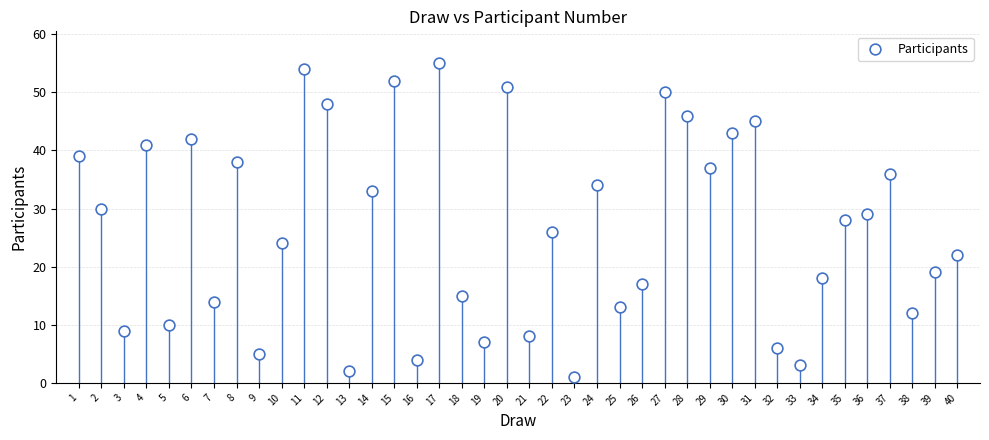

What is the range of Y values (max minus min)?

54